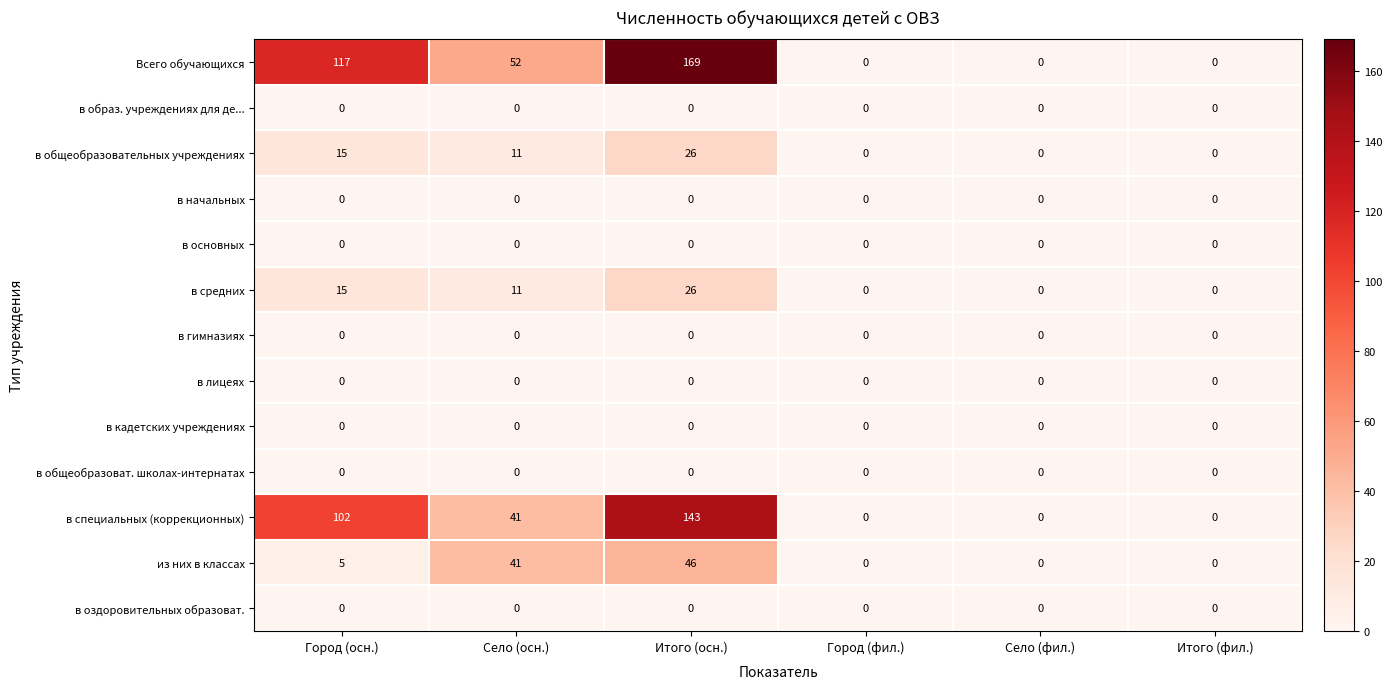

Which category has the highest value in the из них в классах series?

Итого (осн.)